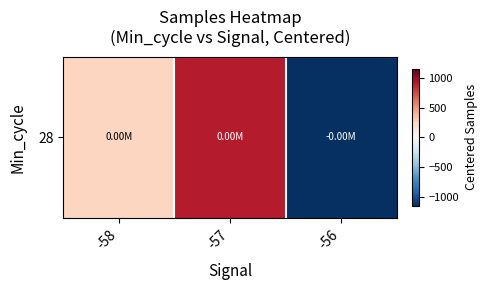

Is it true that the value at -58 is 320.9?

False